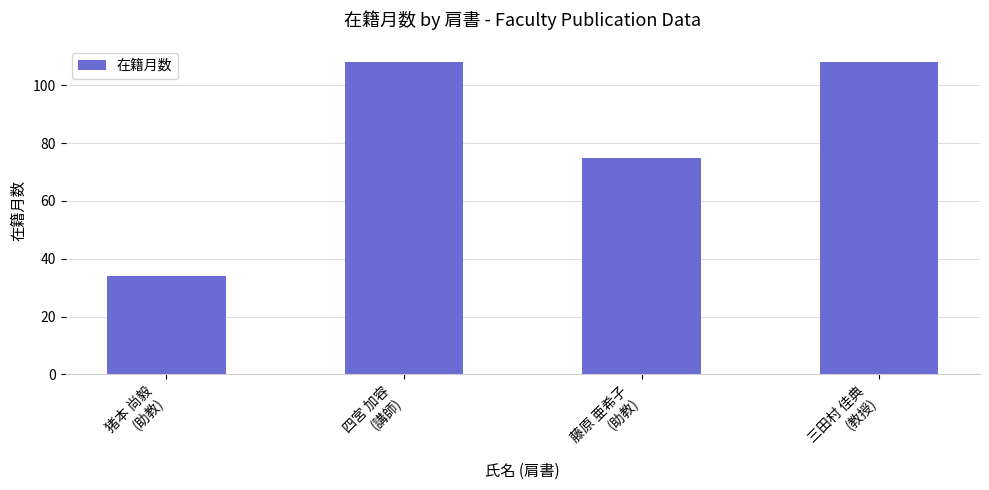

What position from the right is 四宮 加容
(講師)?

3